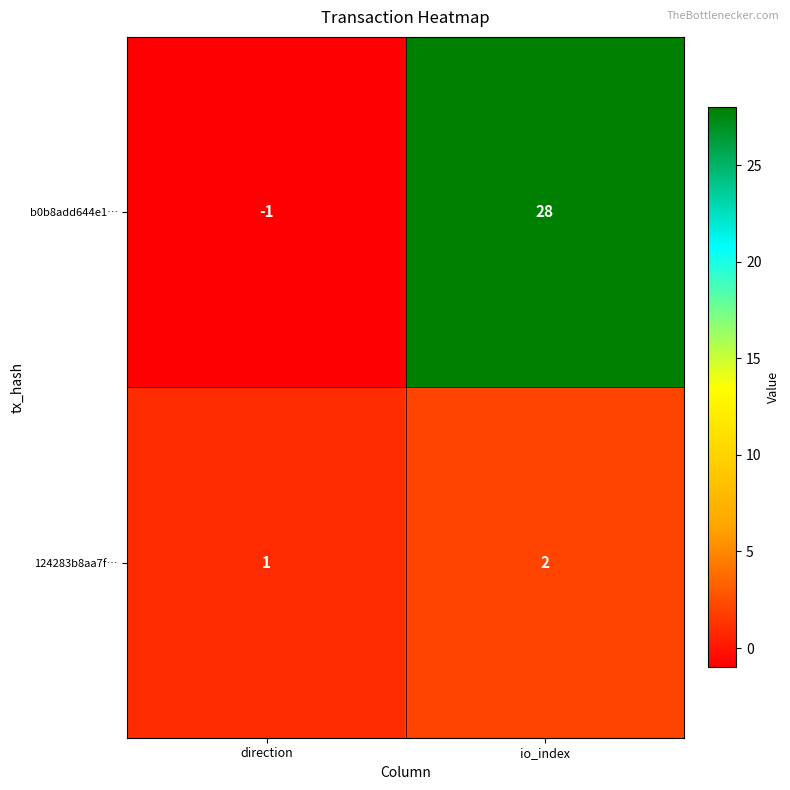

Rank the series by their average value, from highest to lowest.

b0b8add644e1…, 124283b8aa7f…